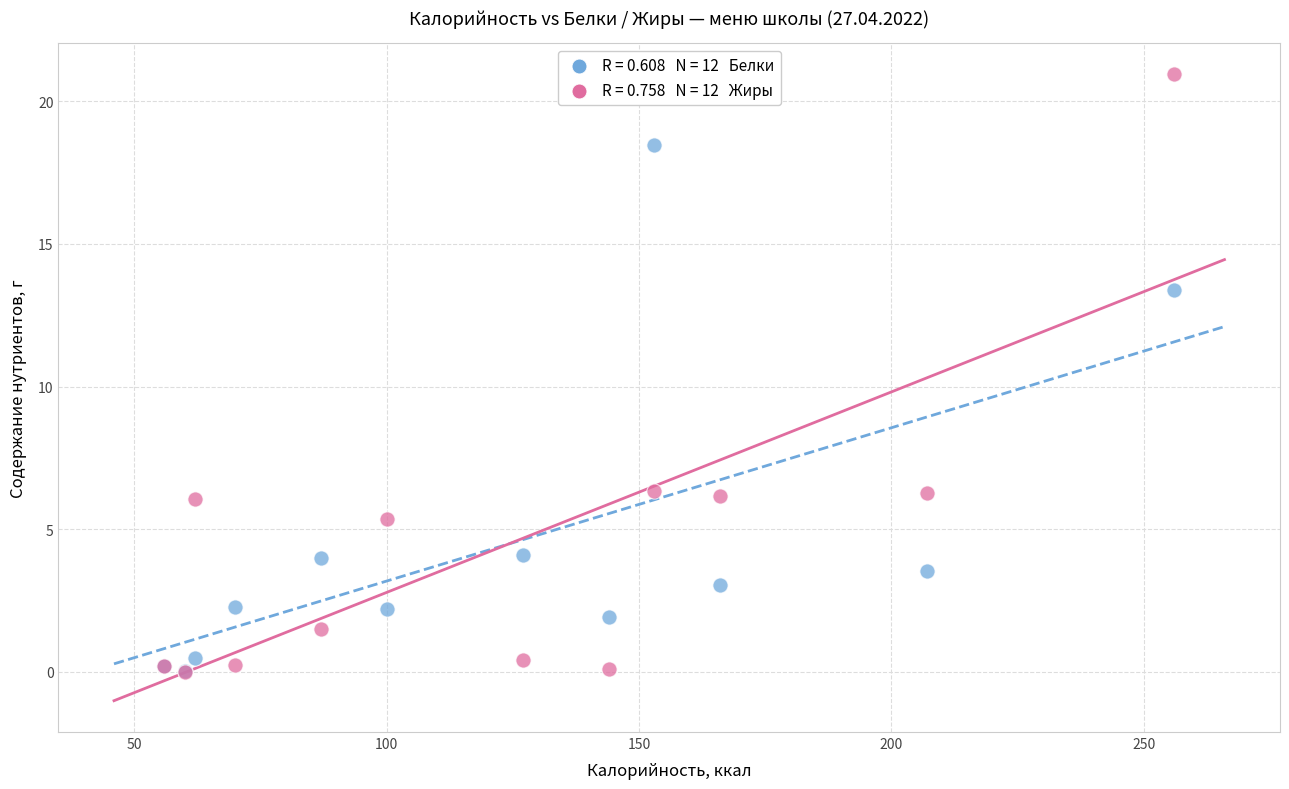

Across all series, what Y value is closest to 10?

13.4